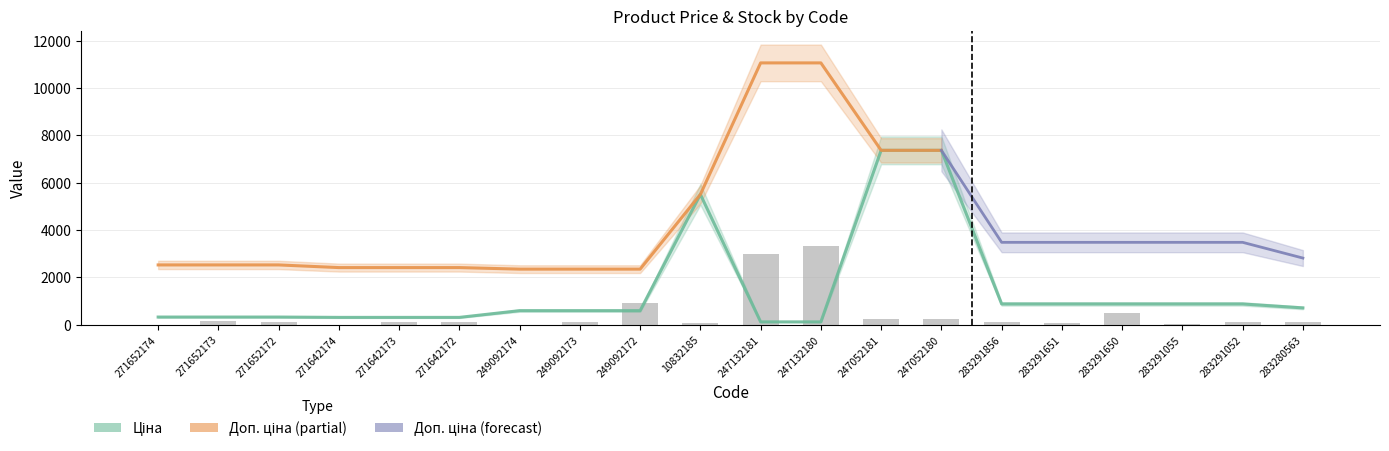

Is the value of Залишок at 283291650 greater than the value of Ціна at 249092172?

No